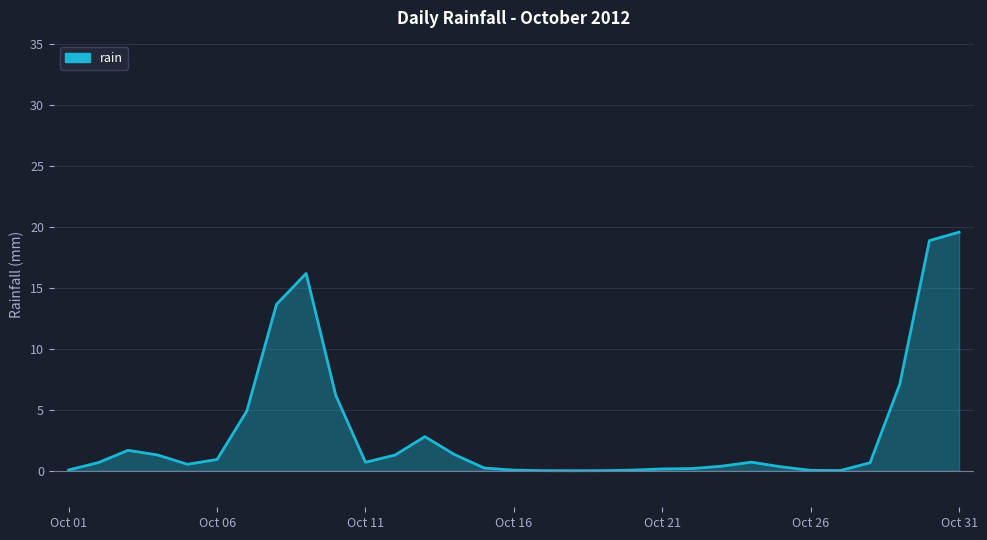

Does the chart display data point markers on the line(s)?

No